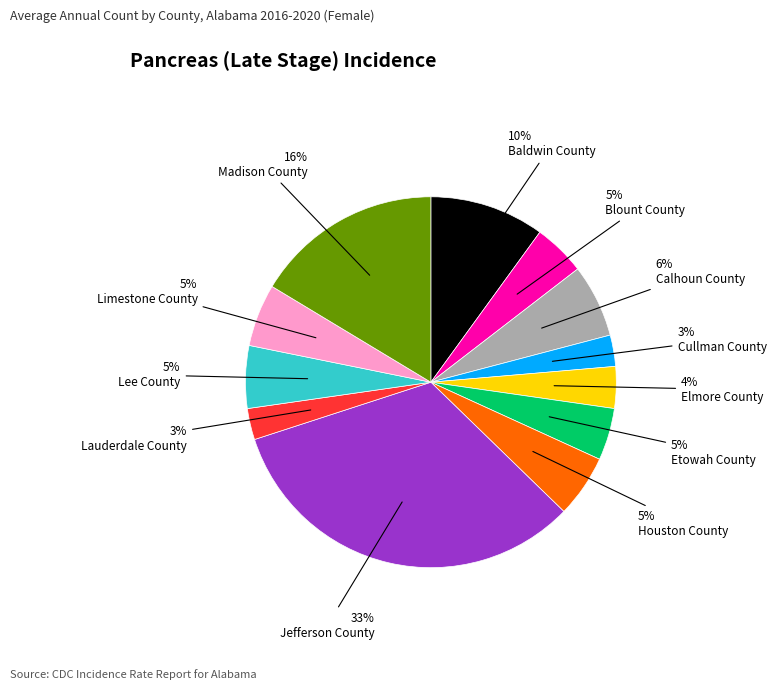

Is there a majority slice in this chart?

No